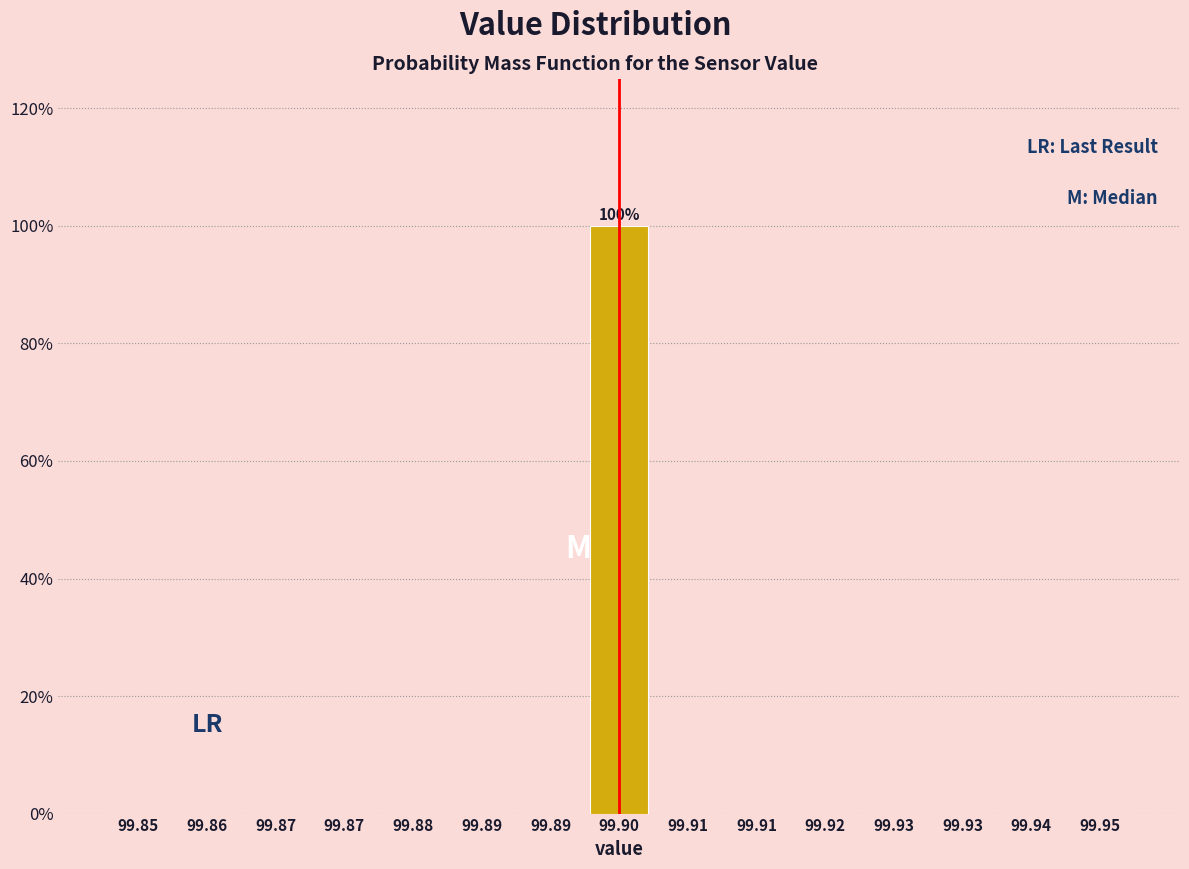

How many data points does each series have?

15